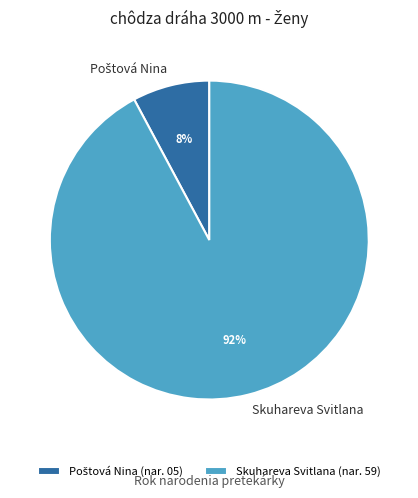

To the nearest percent, what is the difference between the largest and smallest slice percentages?

84%